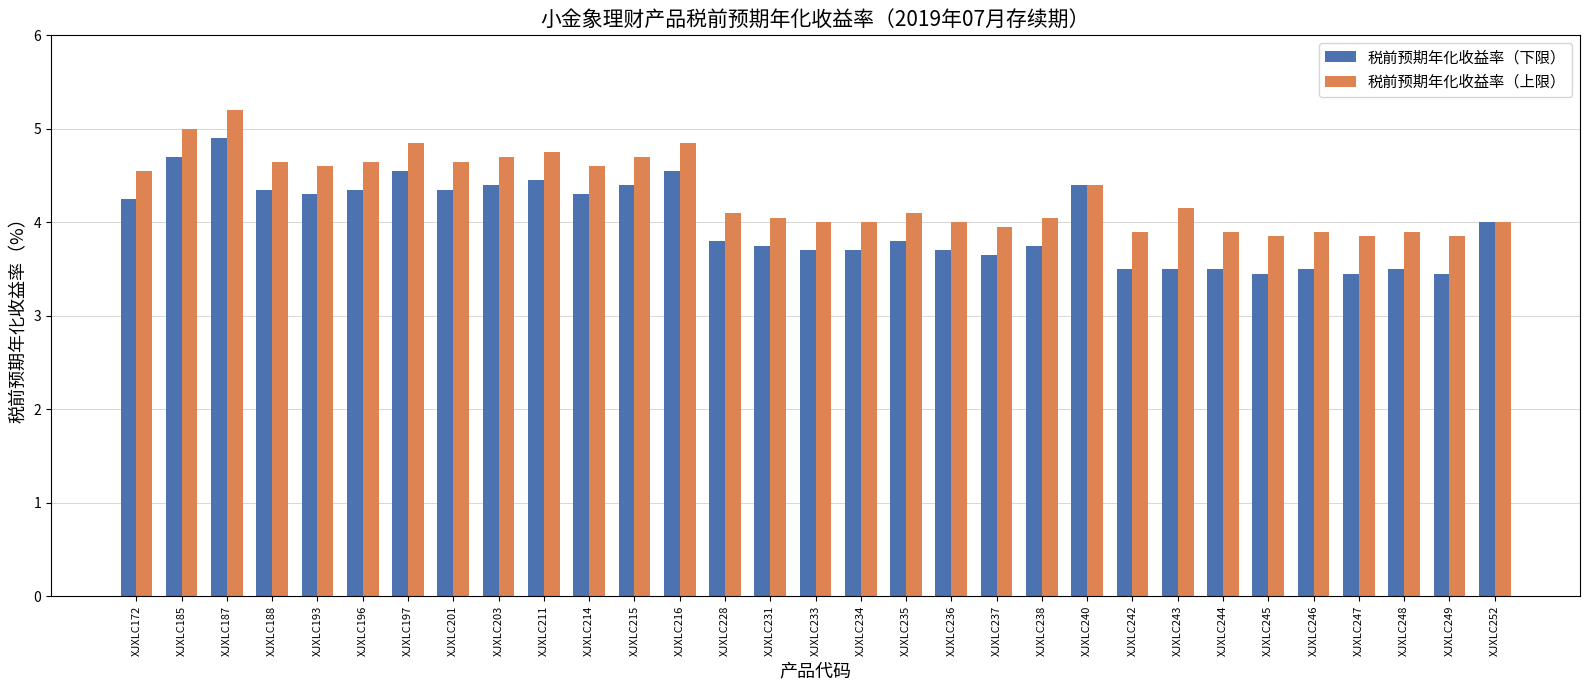

What is the difference between the 税前预期年化收益率（下限） values at XJXLC233 and XJXLC240?

0.7